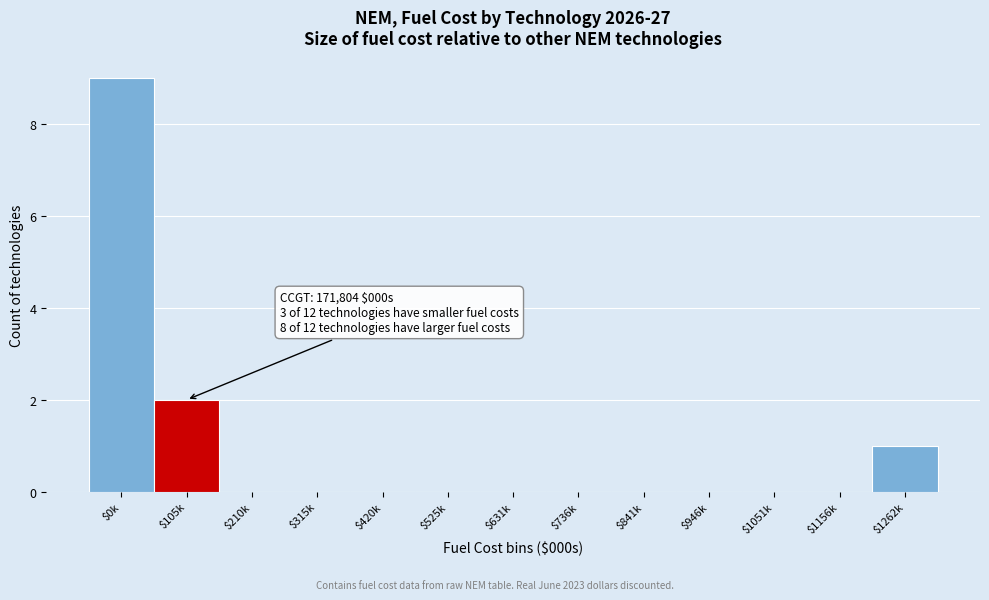

At which label is the value closest to 4?

$105k